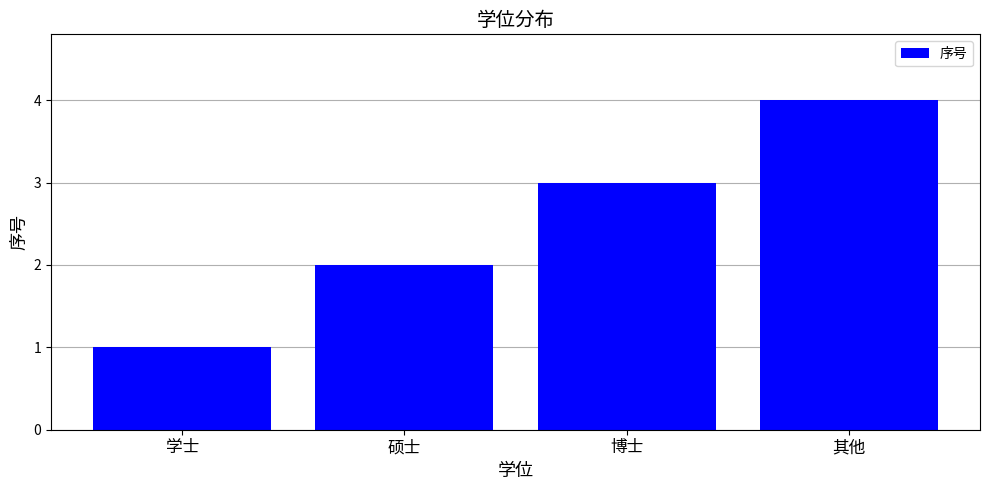

Which category has the lowest value across all series?

学士